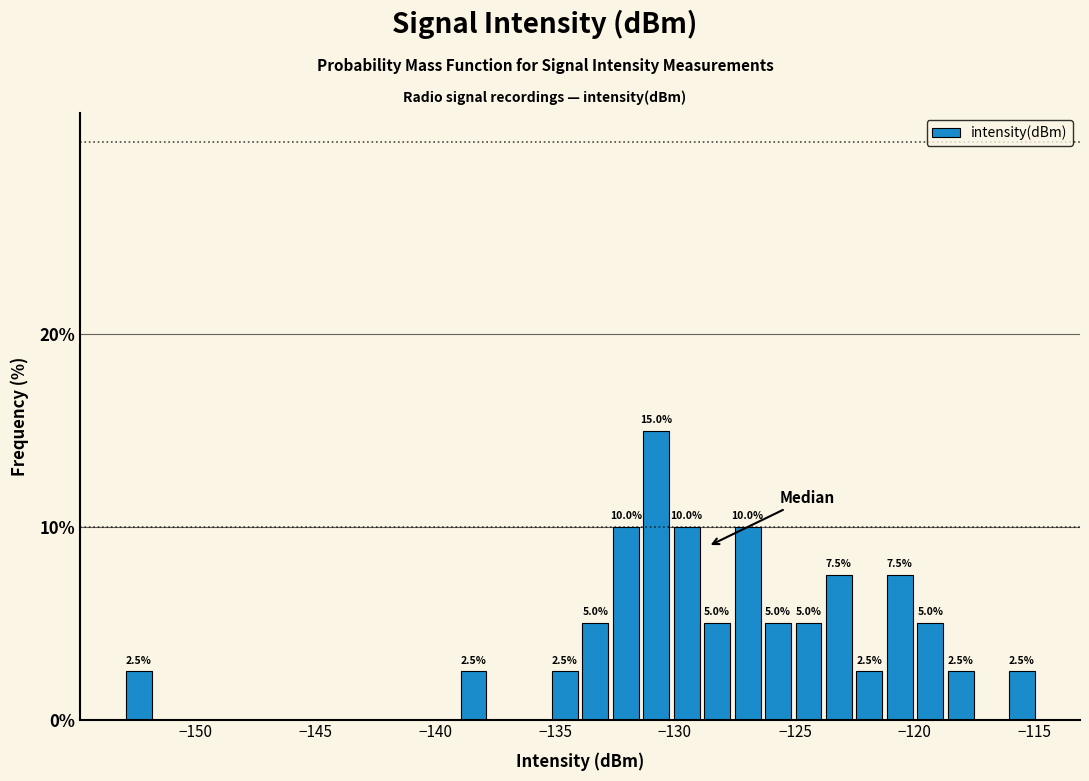

Read against the x-axis, roughly where is the centre of the tallest bar?

-131.0